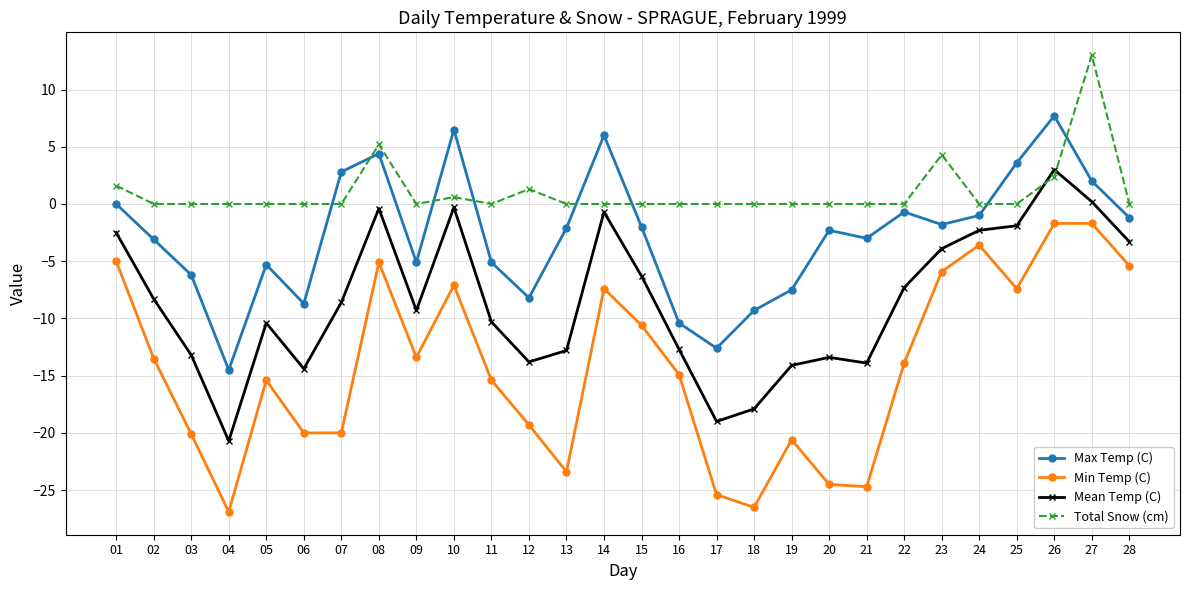

Rank the series by their average value, from lowest to highest.

Min Temp (C), Mean Temp (C), Max Temp (C), Total Snow (cm)